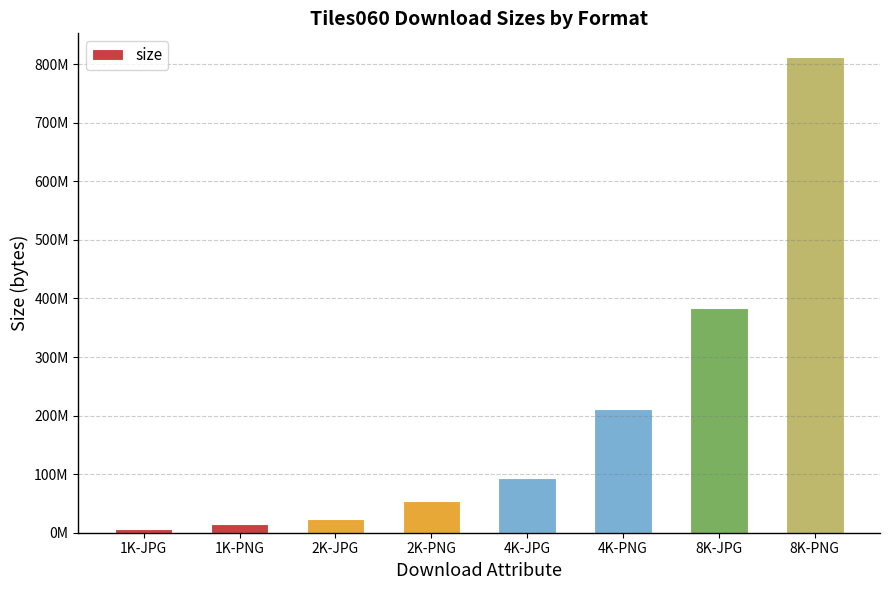

Does the chart contain any negative values?

No